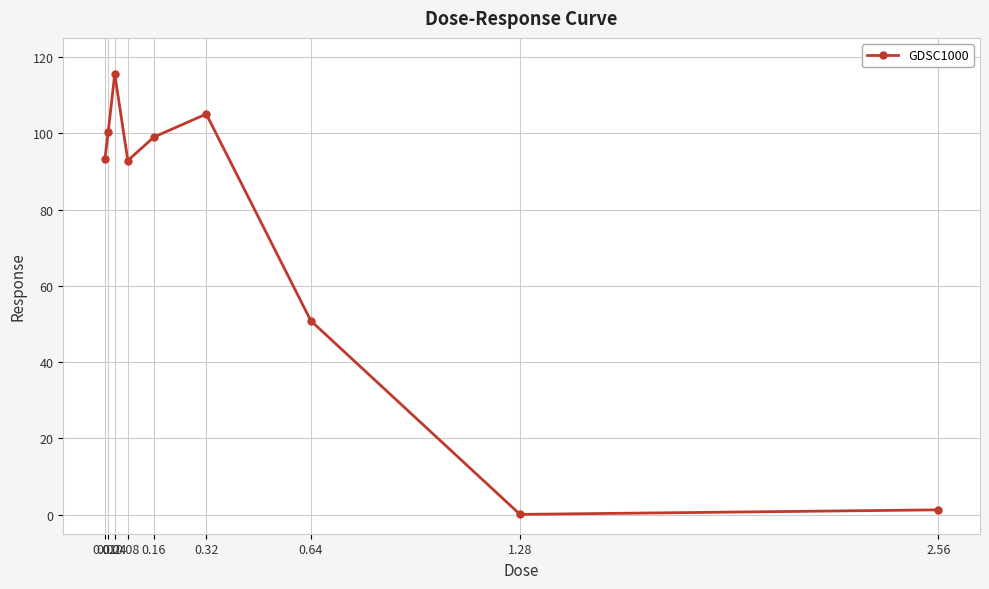

What is the maximum value shown in the chart?

115.6